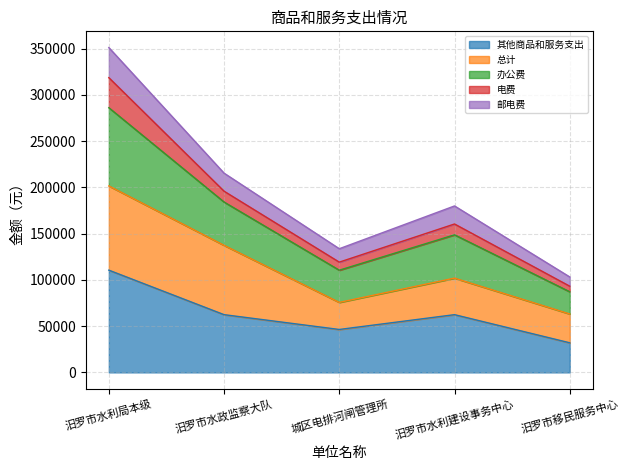

Between 汨罗市水政监察大队 and 汨罗市水利建设事务中心, which is larger?

汨罗市水政监察大队